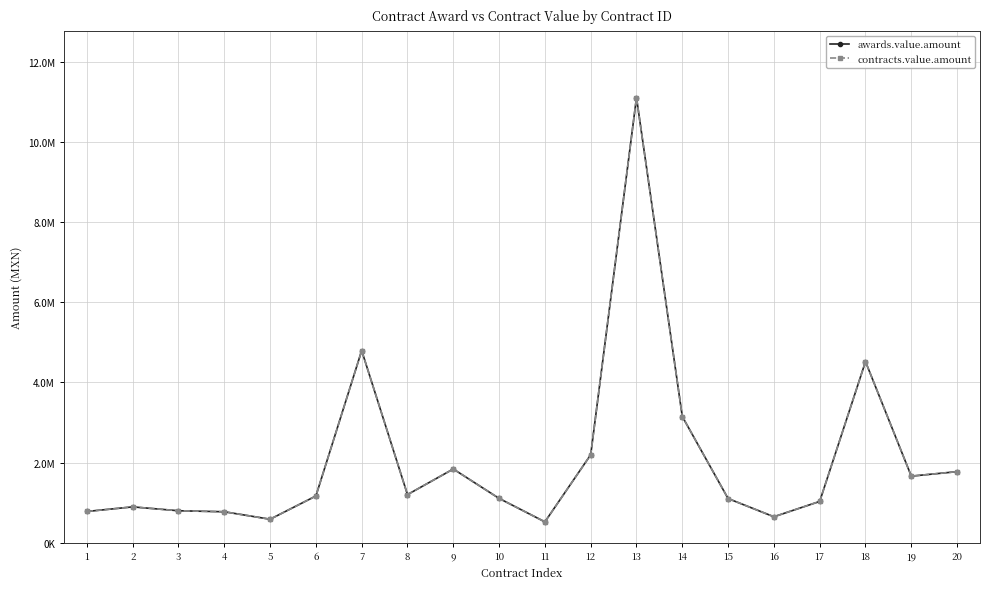

At which label is awards.value.amount closest to 5815246?

7